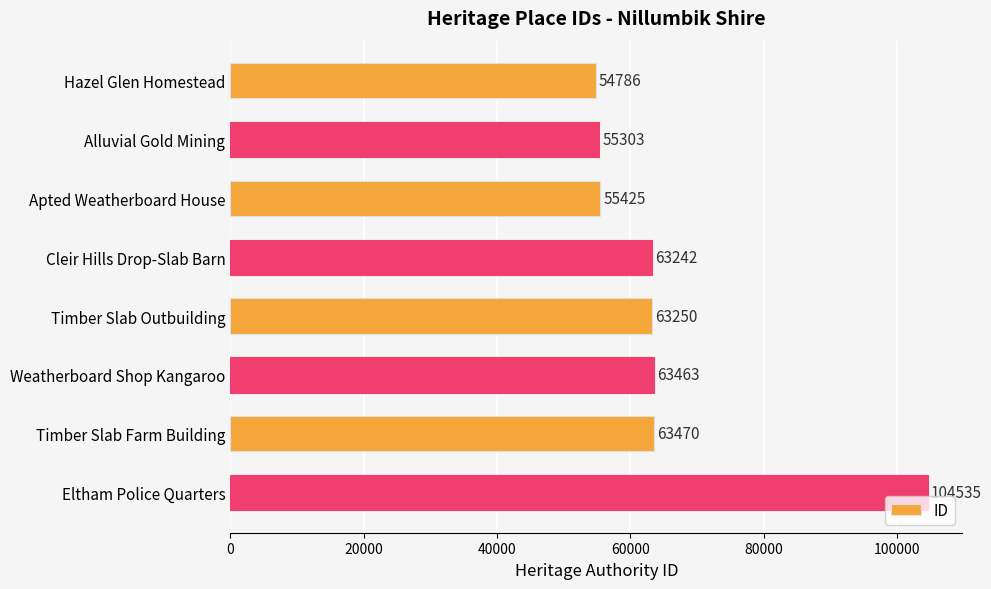

Which label corresponds to the largest value in the chart?

Eltham Police Quarters